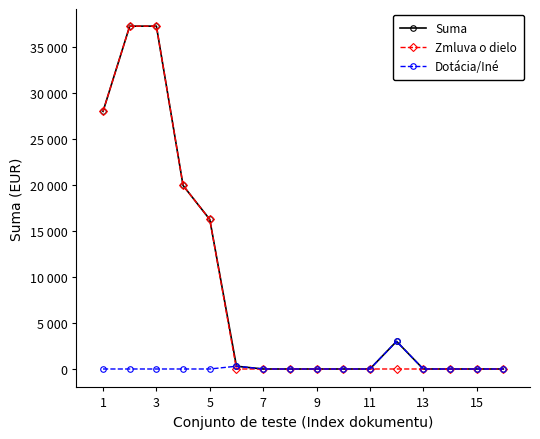

At which category is the sum across all series the highest?

3